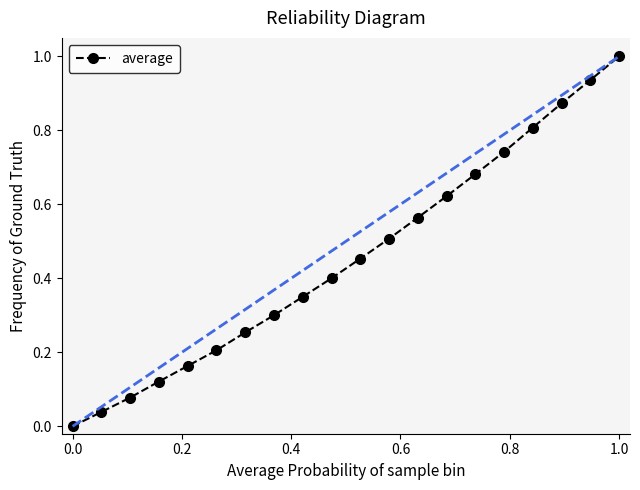

What is the difference between the maximum and minimum values?

1.0